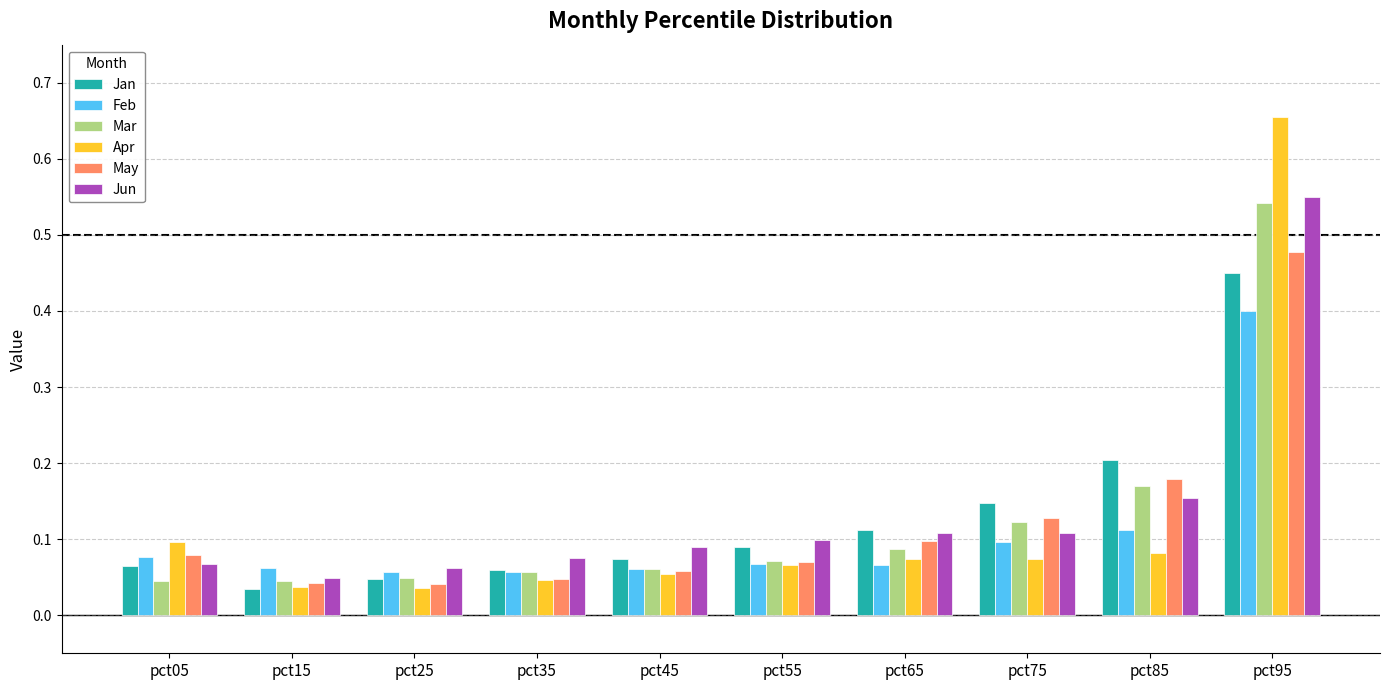

At which label does Jan reach its peak?

pct95